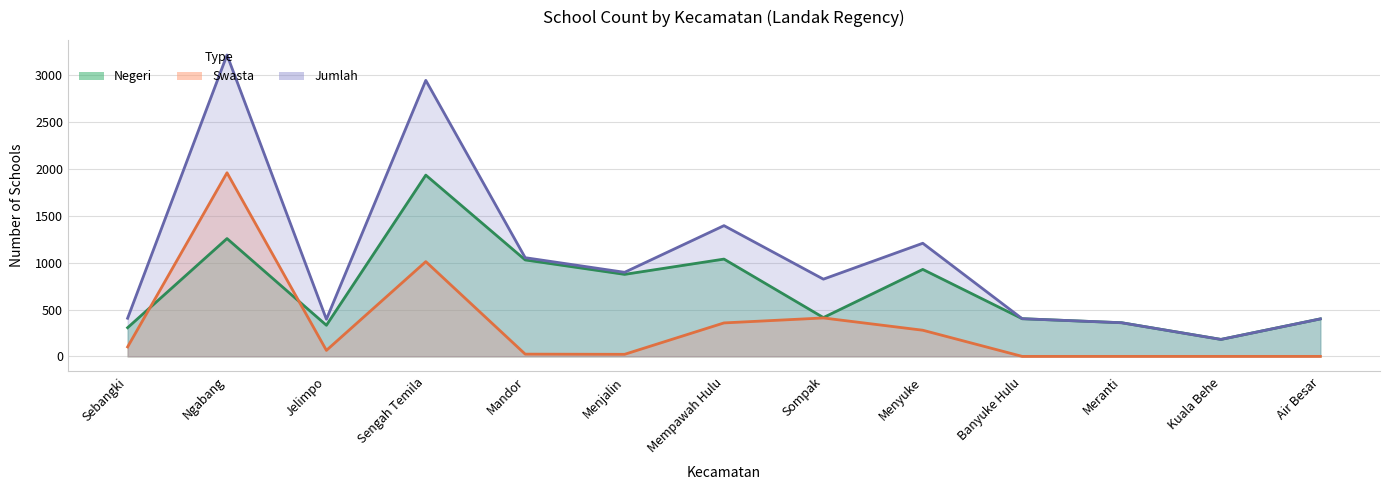

How many values in the Negeri series are below 414?

6